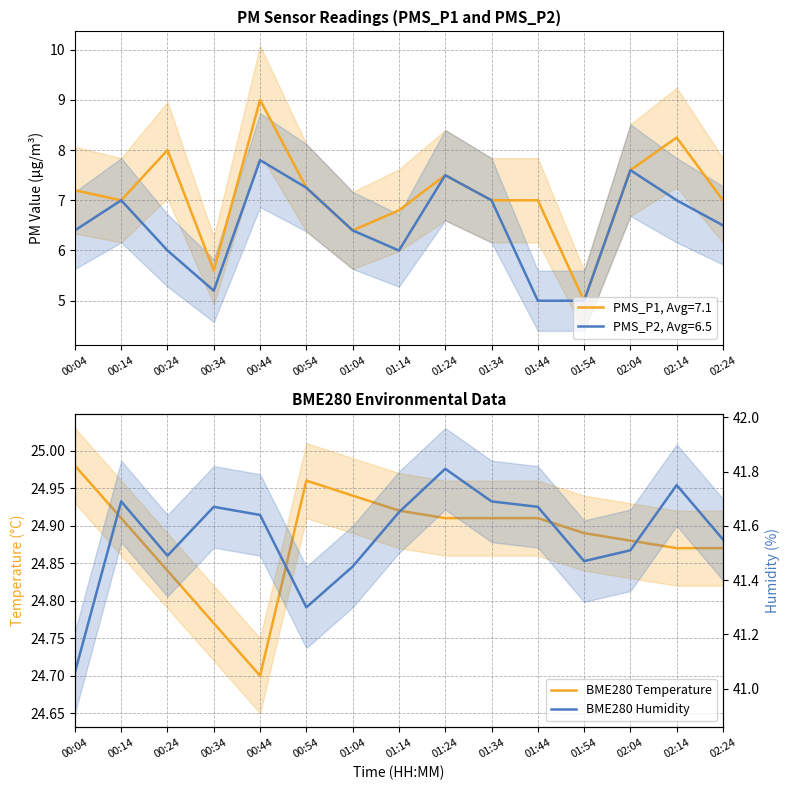

What is the minimum value for BME280 Temperature?

24.7